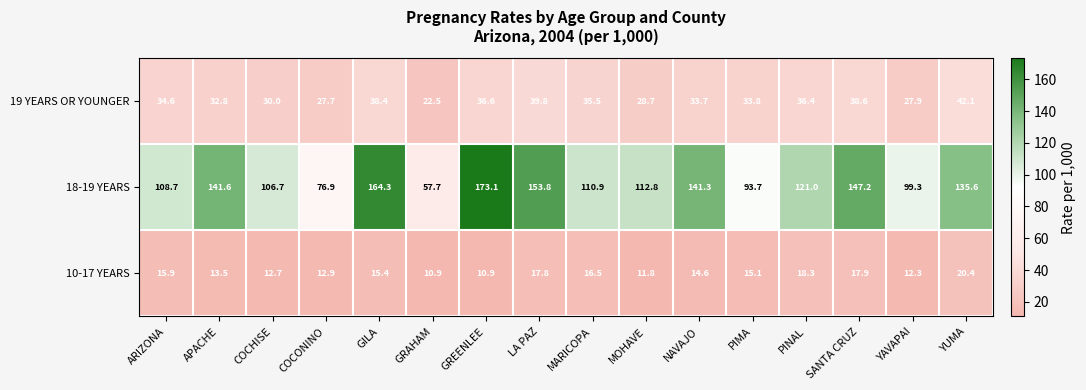

At which category is the sum across all series the highest?

GREENLEE